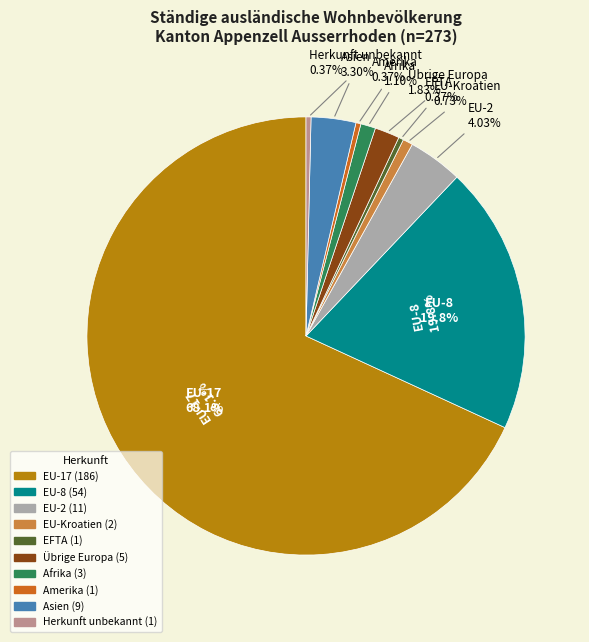

What percentage is the EU-2 slice, to the nearest percent?

4%